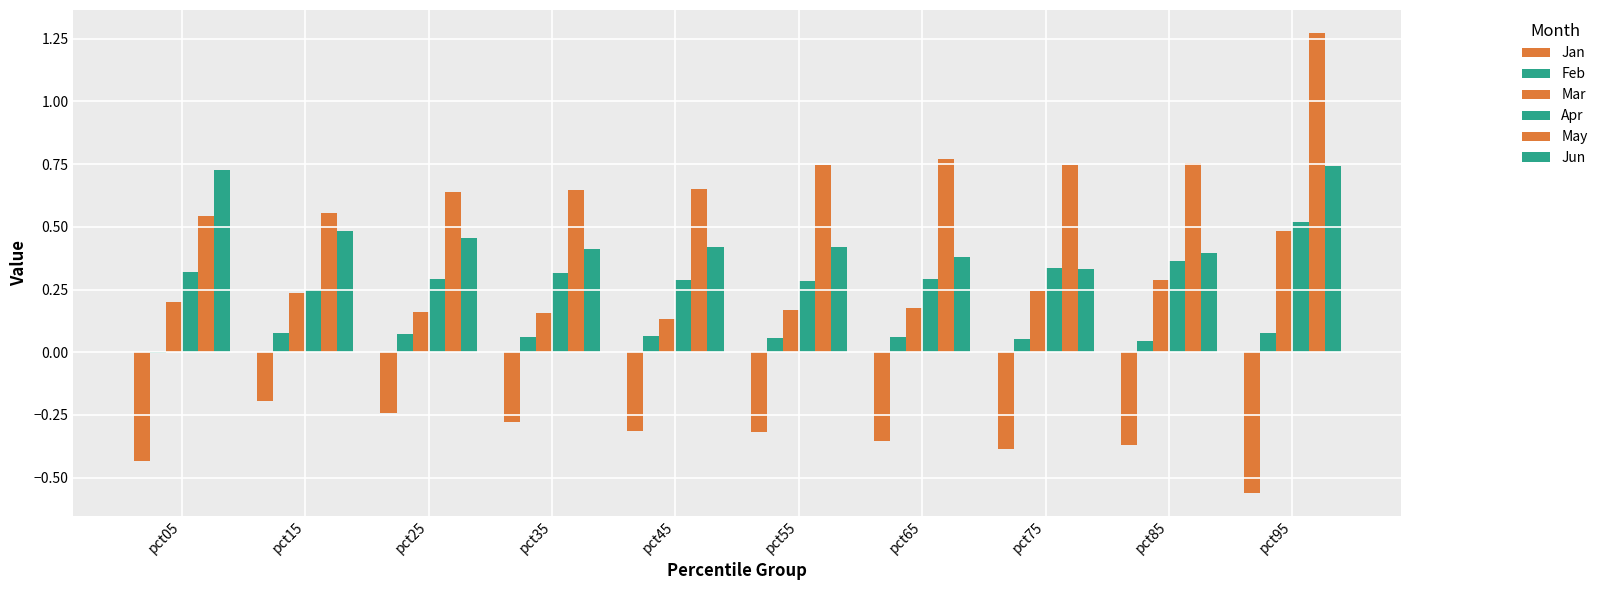

How many series are shown in this chart?

6